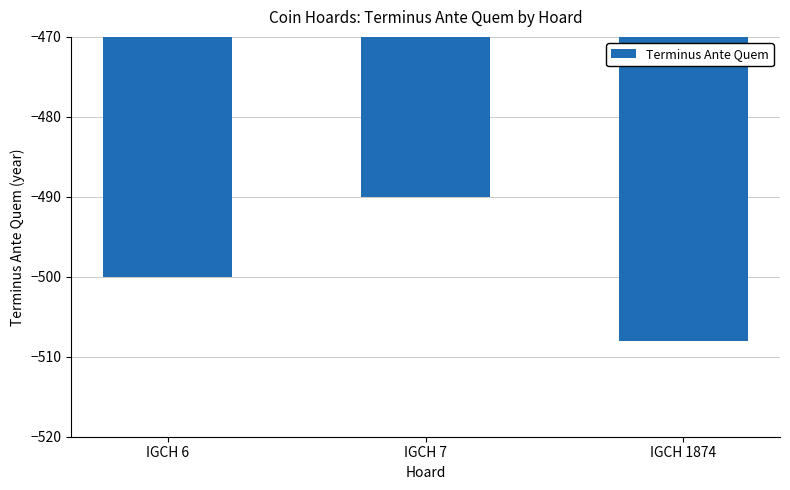

Which label corresponds to the smallest value in the chart?

IGCH 1874